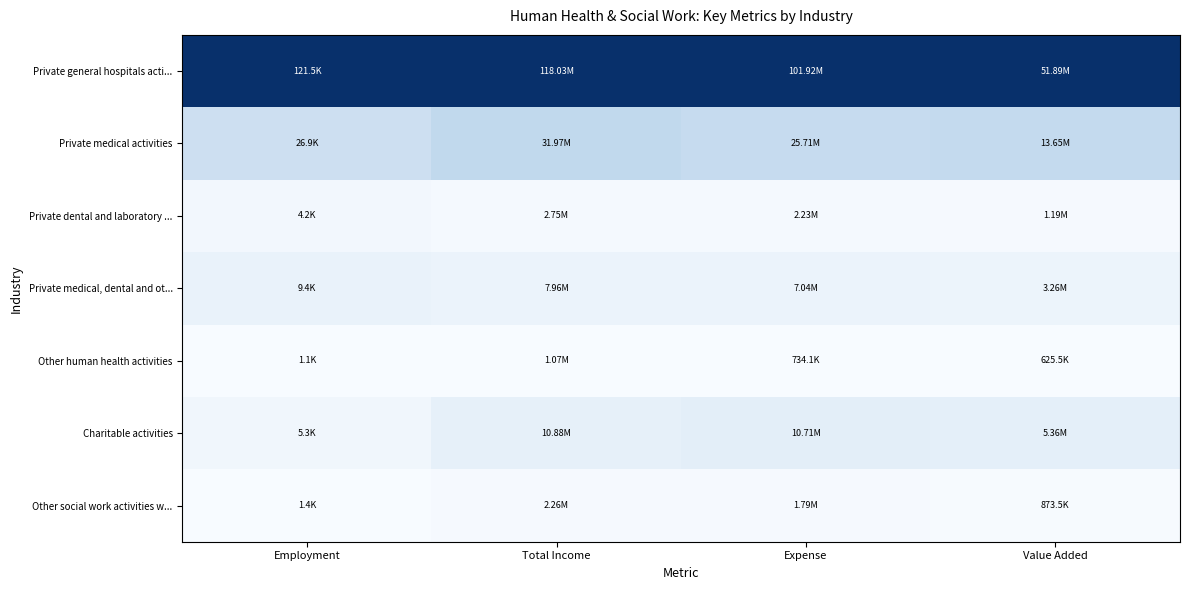

Which has a higher value, Total Income or Value Added?

Total Income